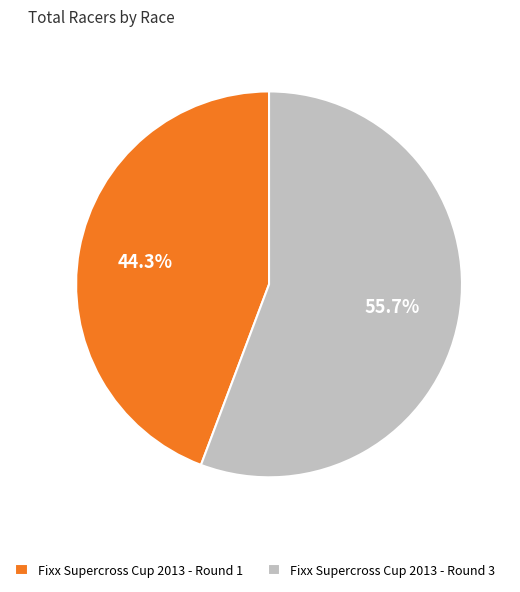

What is the total percentage of Fixx Supercross Cup 2013 - Round 1 and Fixx Supercross Cup 2013 - Round 3?

100.0%